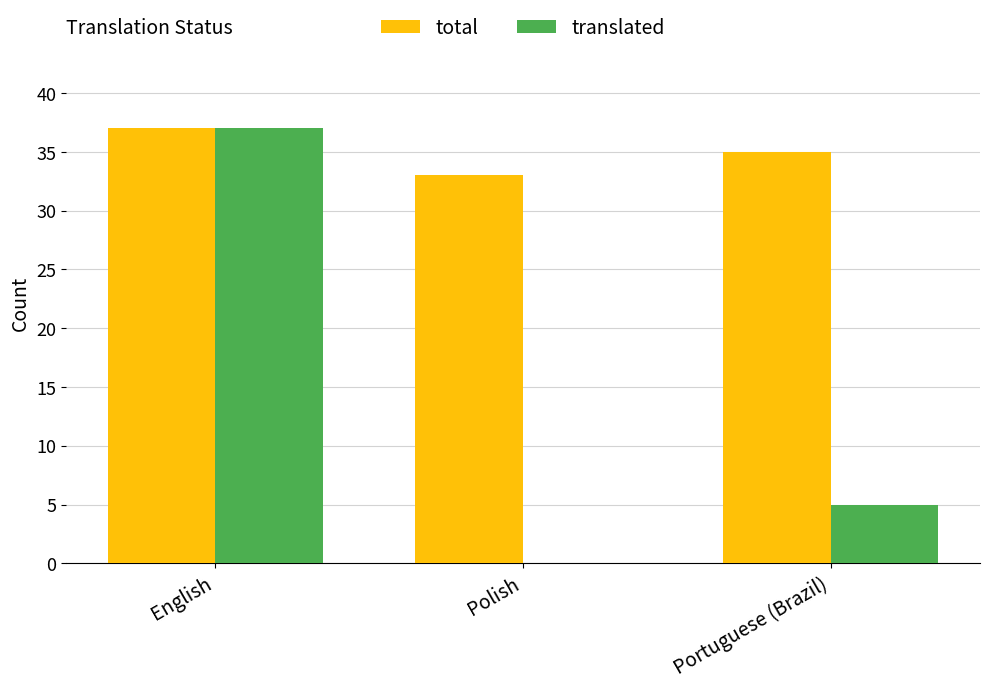

True or false: translated has a value of 5 at Portuguese (Brazil).

True